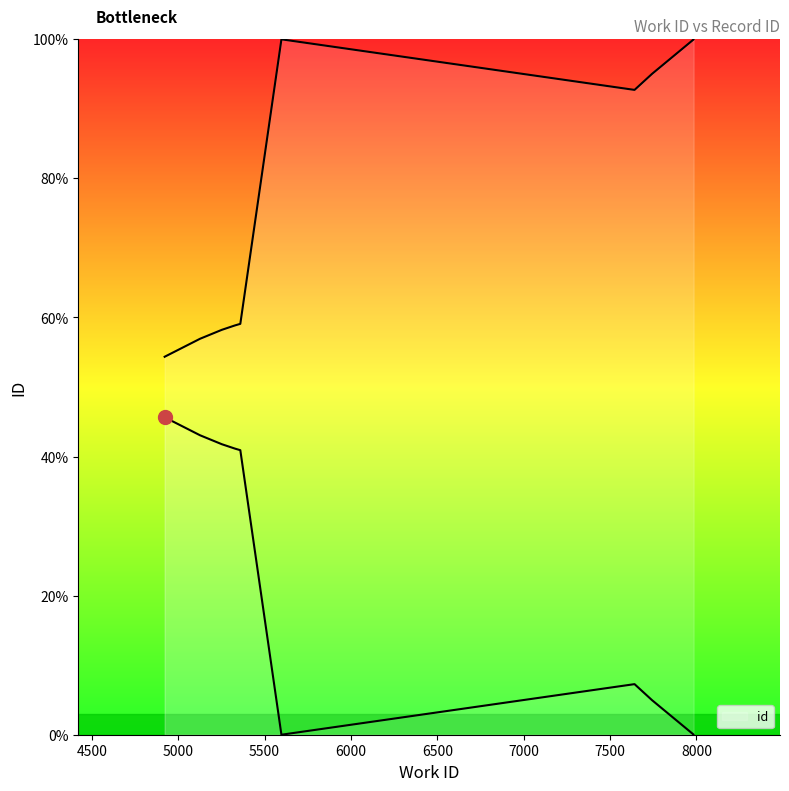

Read the value at 5127.

56.9